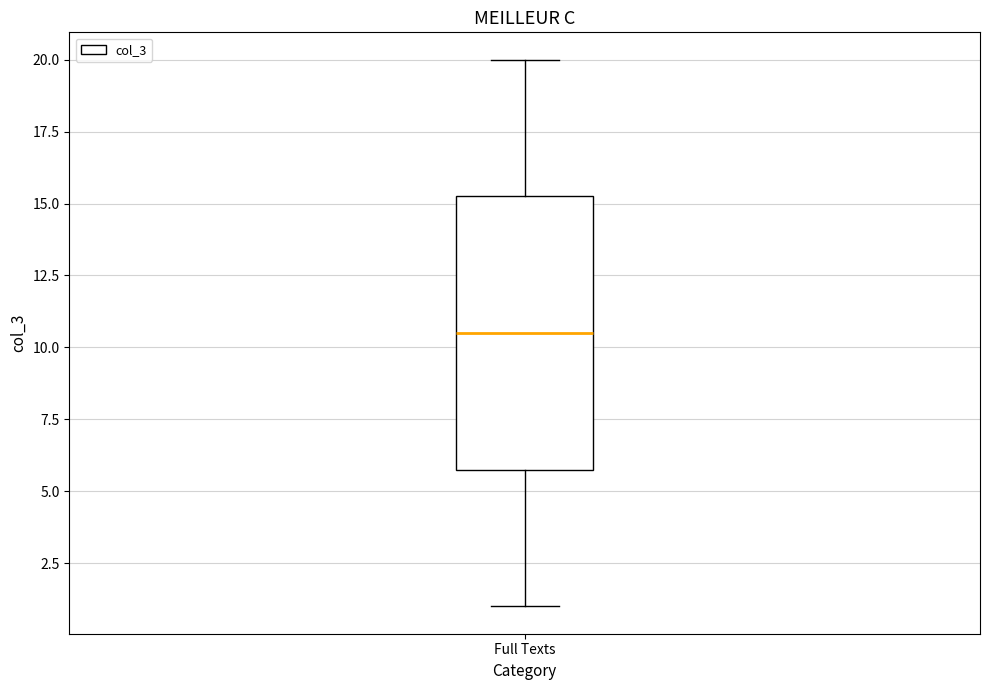

Transcribe this box plot: give where the median line is, the range the box spans, and where the two whiskers end, as read against the y-axis. The values are not printed on the chart, so give them approximately, as read against the axis.

median 10.5, box 6.0 to 15.5, whiskers 1.0 to 20.0